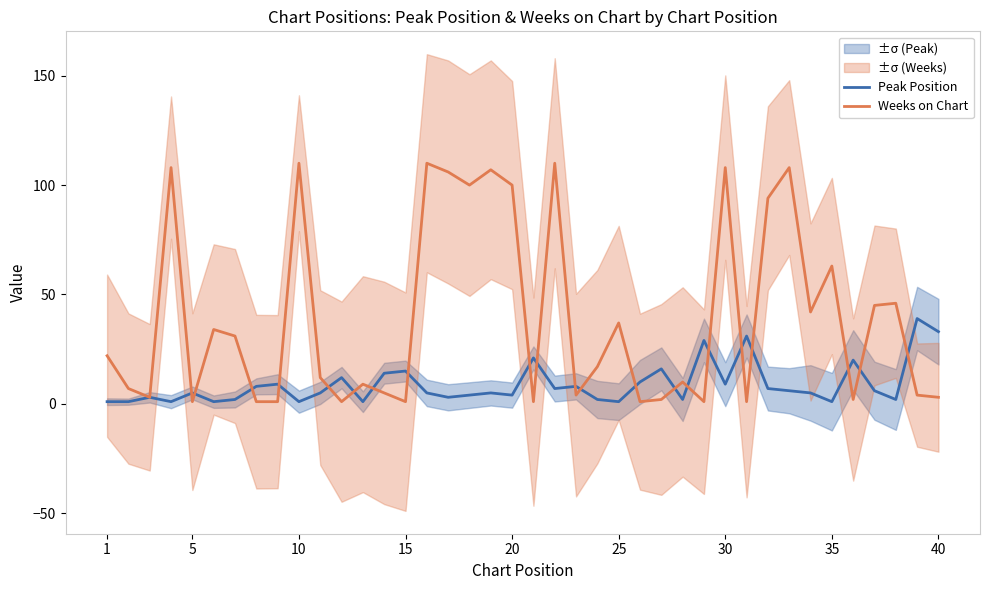

What is the maximum value for Weeks on Chart?

110